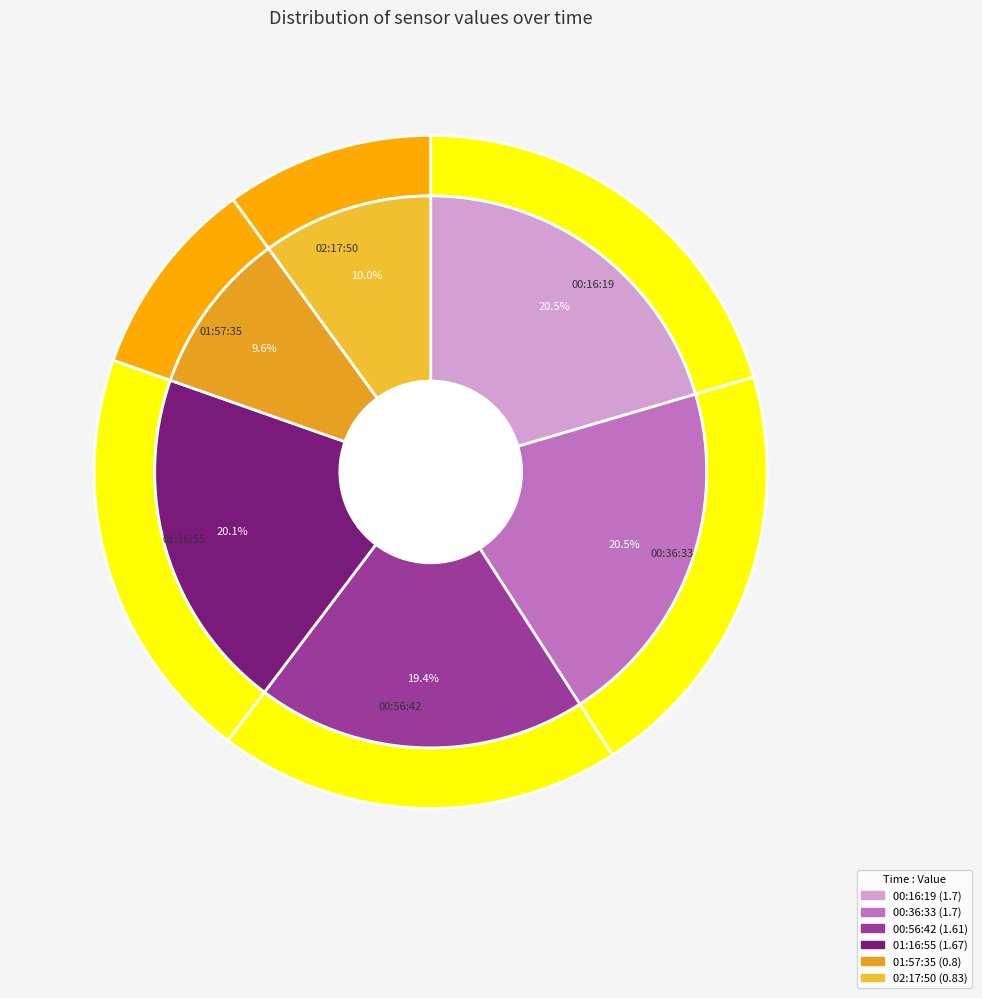

Does 2022-12-29T00:36:33.906Z represent more than half of the total?

No